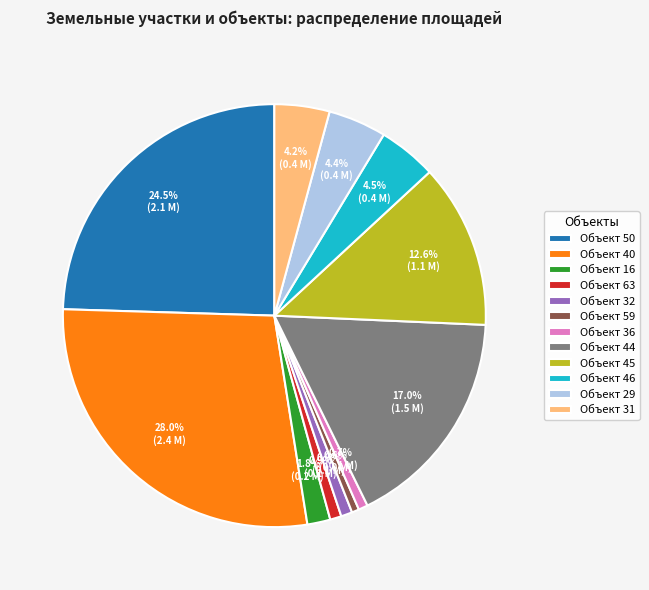

What is the total percentage of Объект 16 and Объект 44?

18.8%